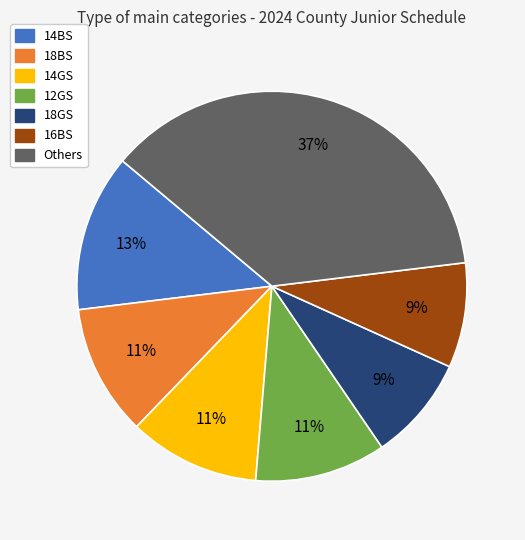

Does any single category account for the majority?

No